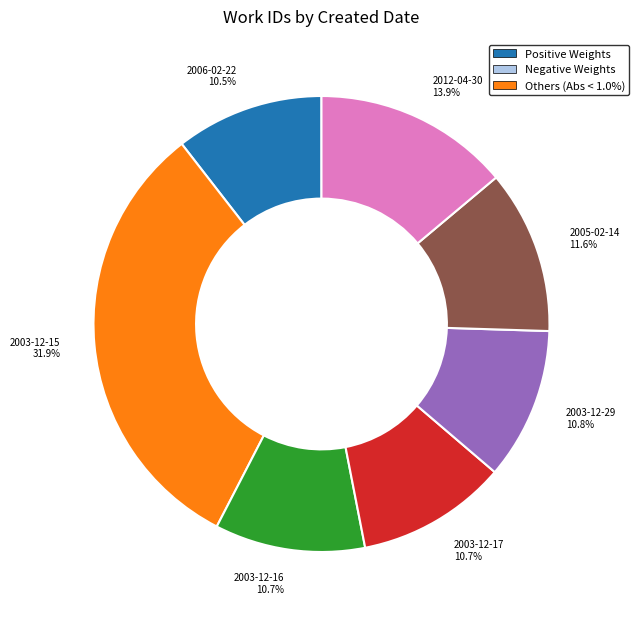

How many slices are in this pie chart?

7